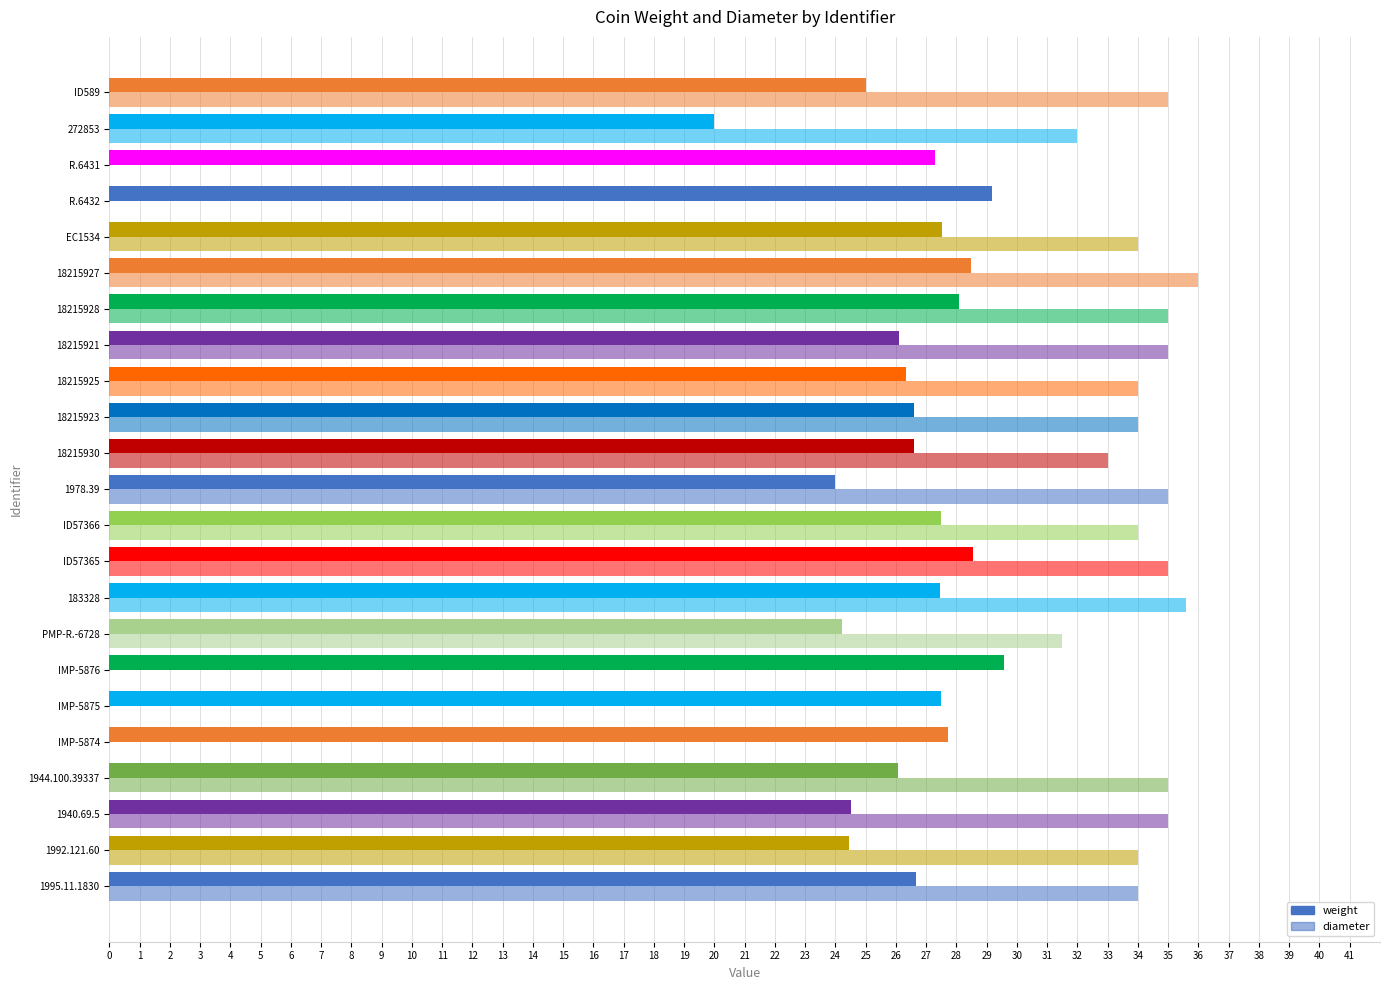

What is the value of the weight bar at the 23rd from the left?

25.0